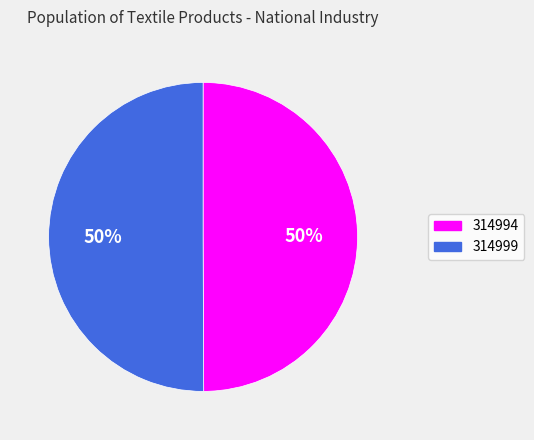

Is the sum of 314994 and 314999 greater than half?

Yes